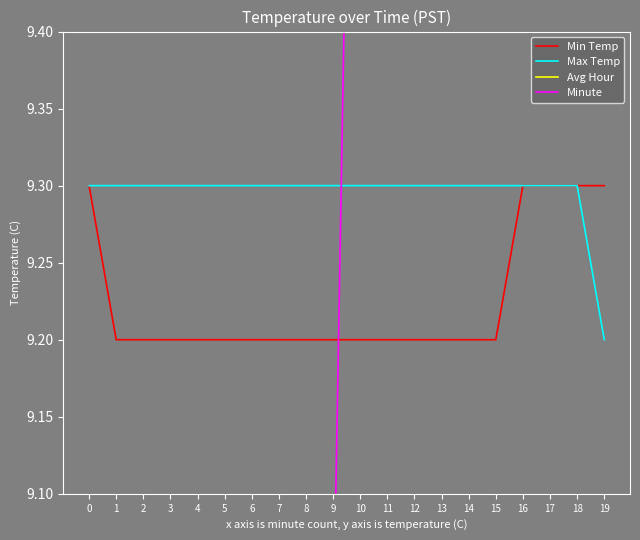

How many distinct data groups are displayed?

4